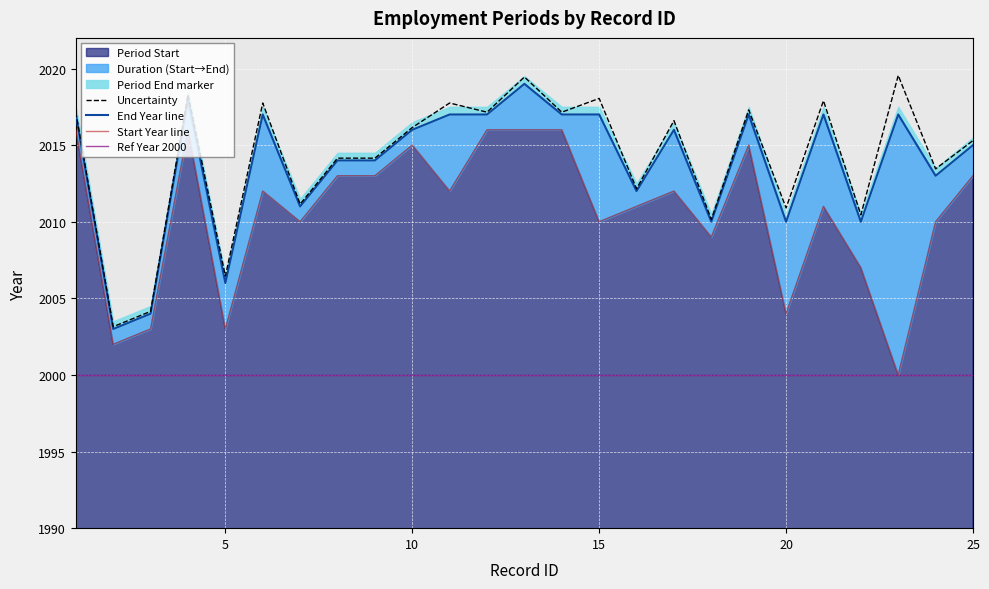

True or false: Period End has a value of 3247 at 3.

False